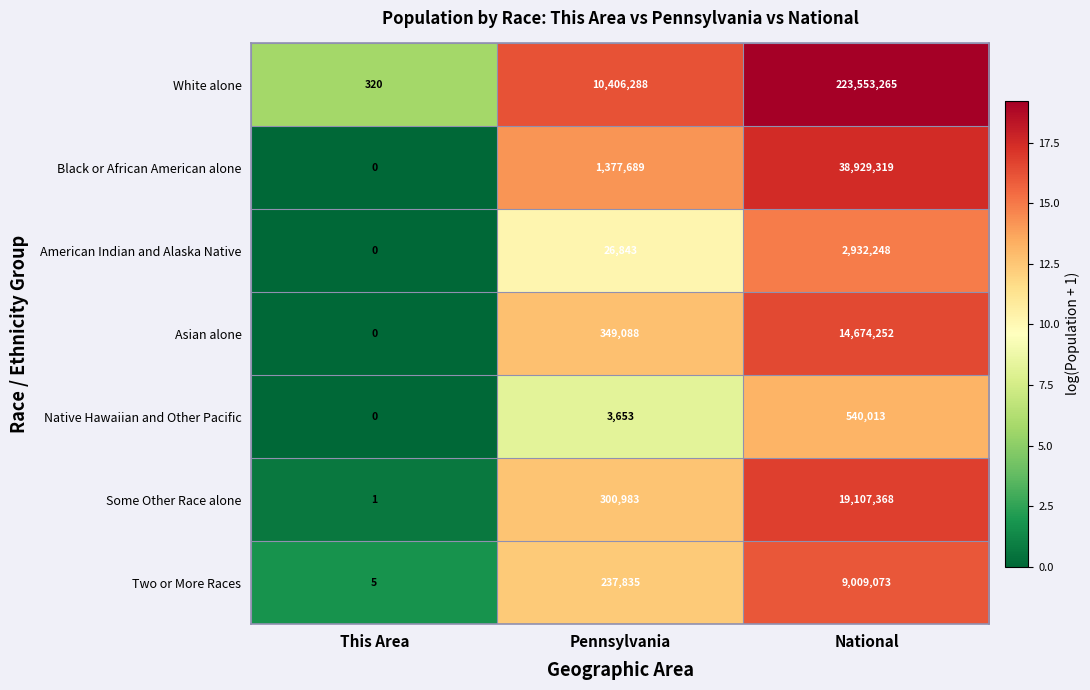

Rank the series by their maximum value, from lowest to highest.

Native Hawaiian and Other Pacific, American Indian and Alaska Native, Two or More Races, Asian alone, Some Other Race alone, Black or African American alone, White alone